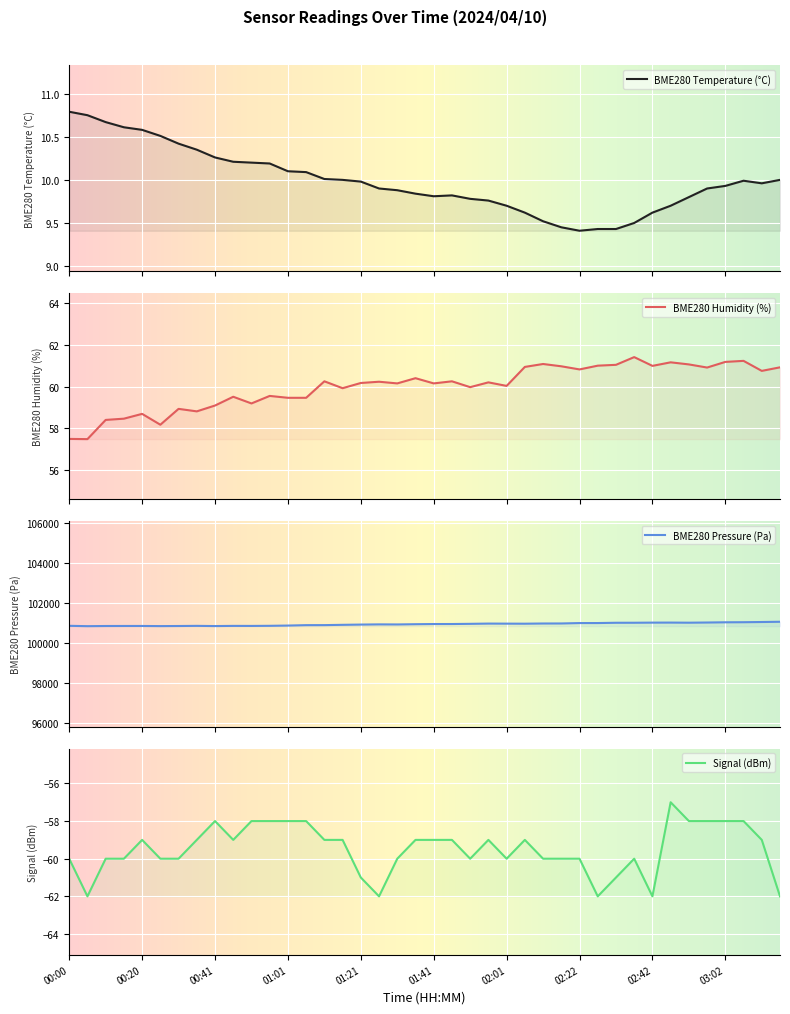

What is the smallest value displayed?

-62.0